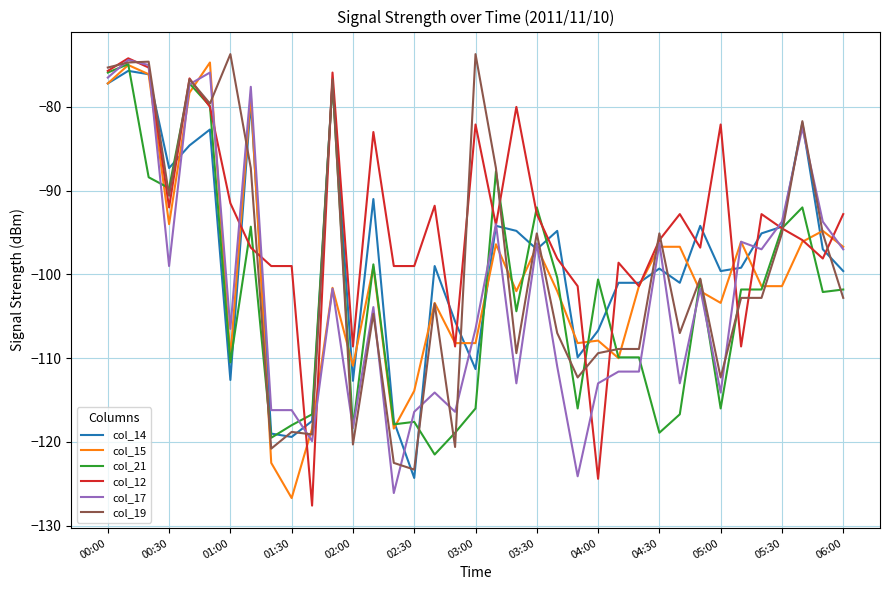

What is the difference between the maximum and second lowest values in the col_19 series?

48.8